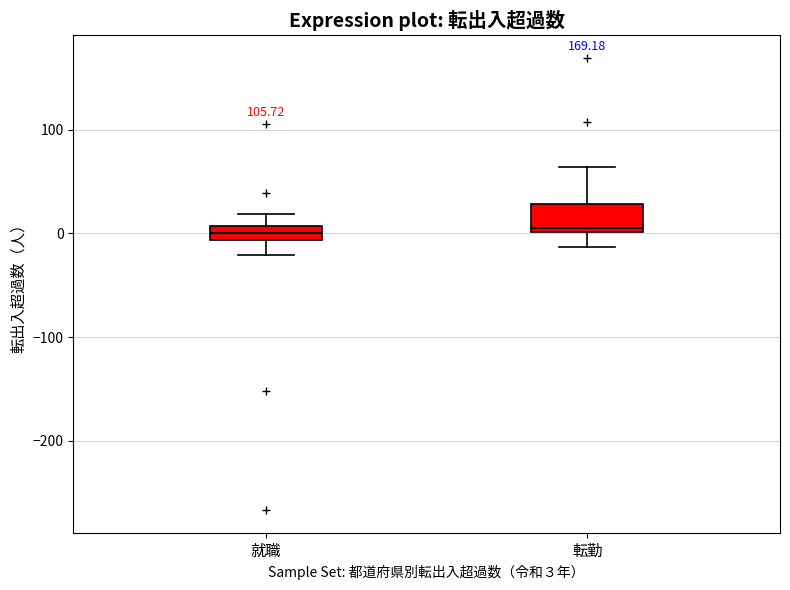

Comparing the boxes themselves (not the whiskers), which one is the tallest?

転勤